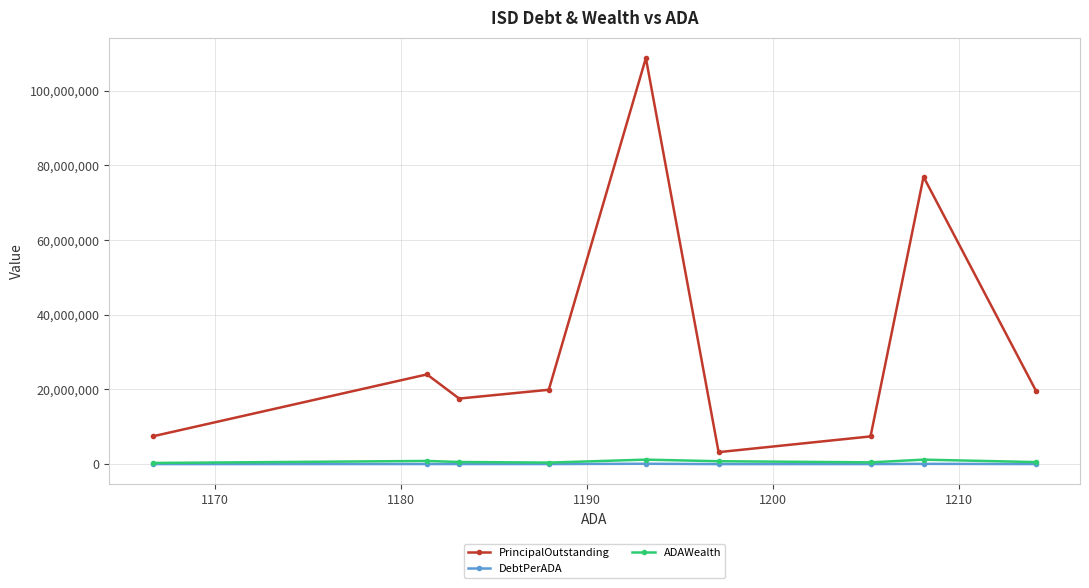

What is the lowest value of the PrincipalOutstanding series?

3200000.0